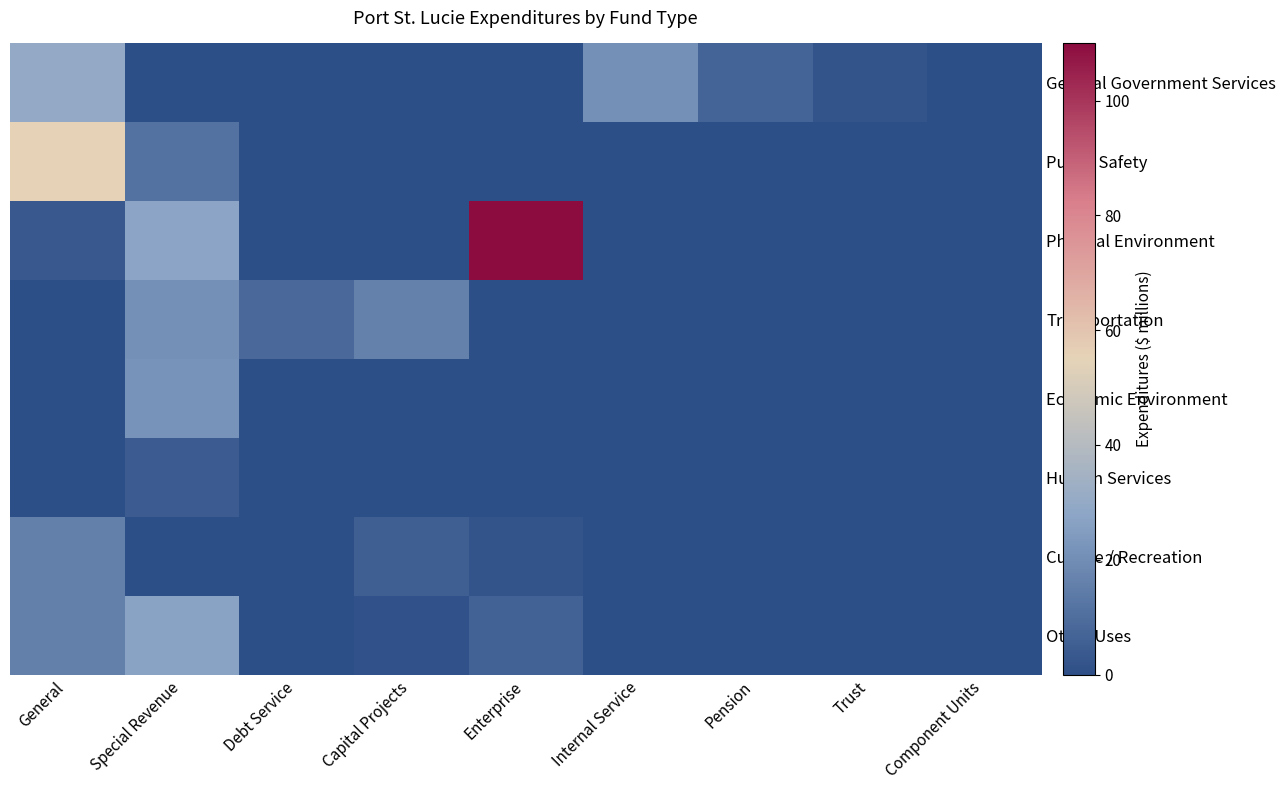

What is the total value across all series at Debt Service?

8.7